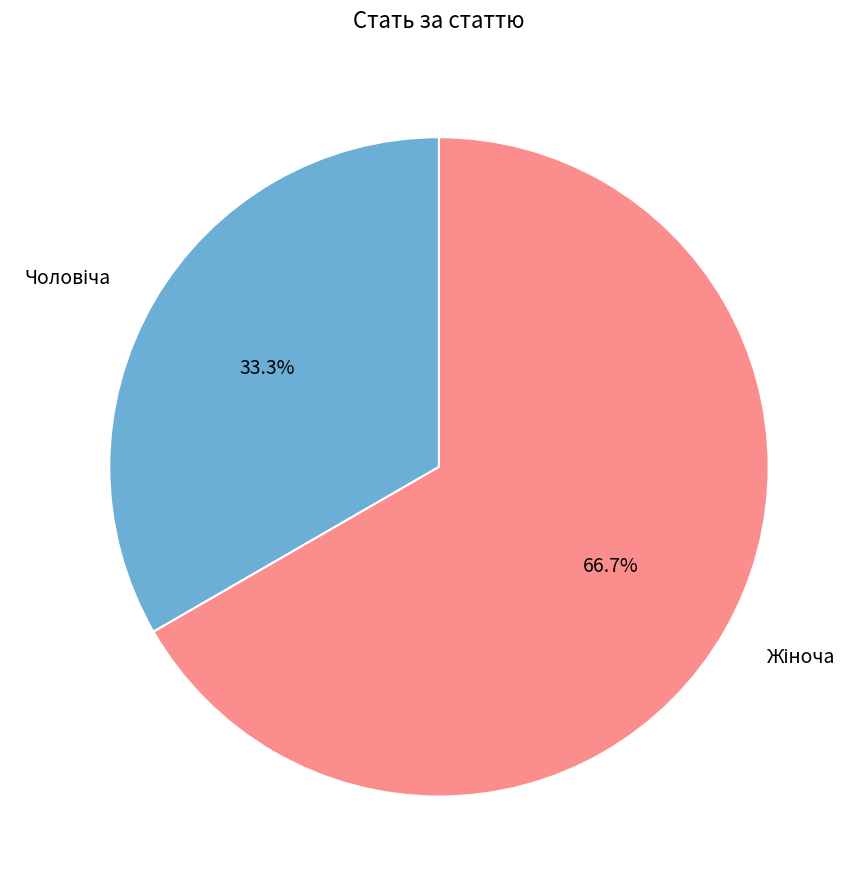

Is there any slice that represents more than half of the pie?

Yes